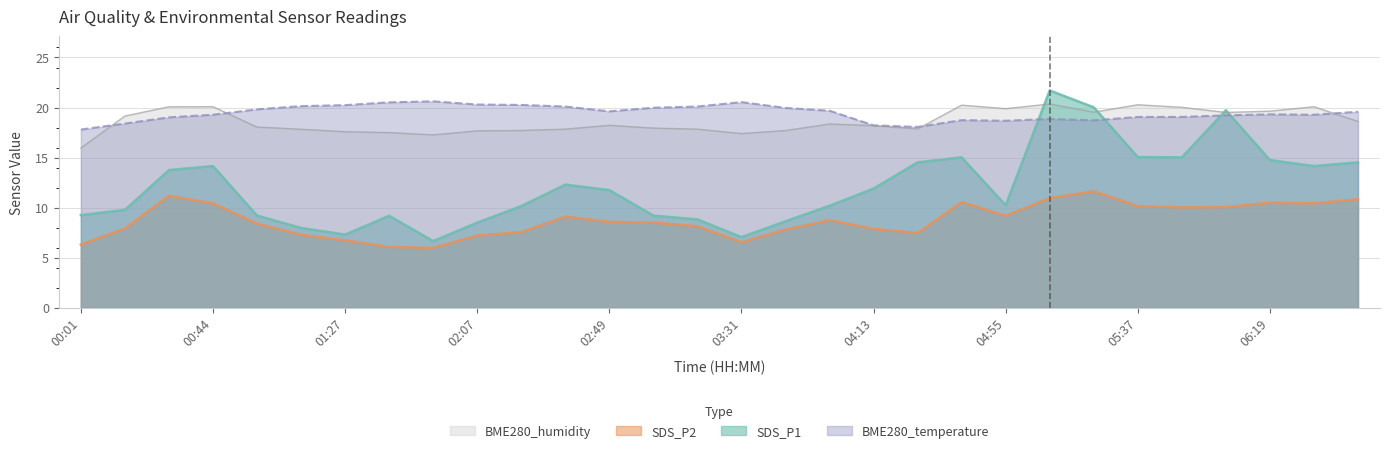

What is the maximum value shown in the chart?

21.7